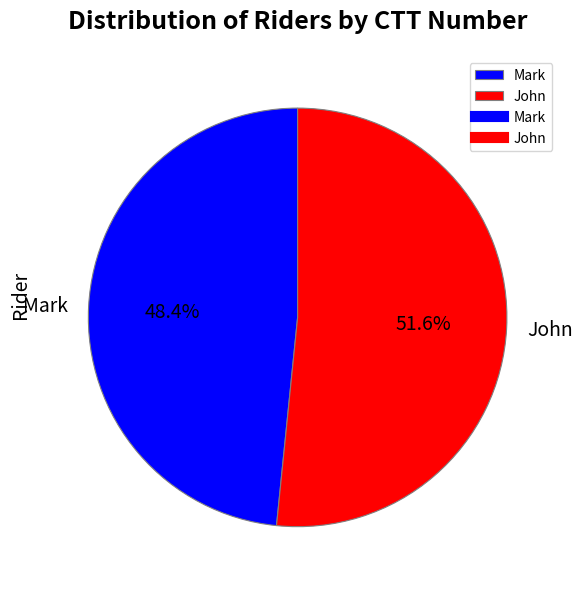

How many slices are in this pie chart?

2